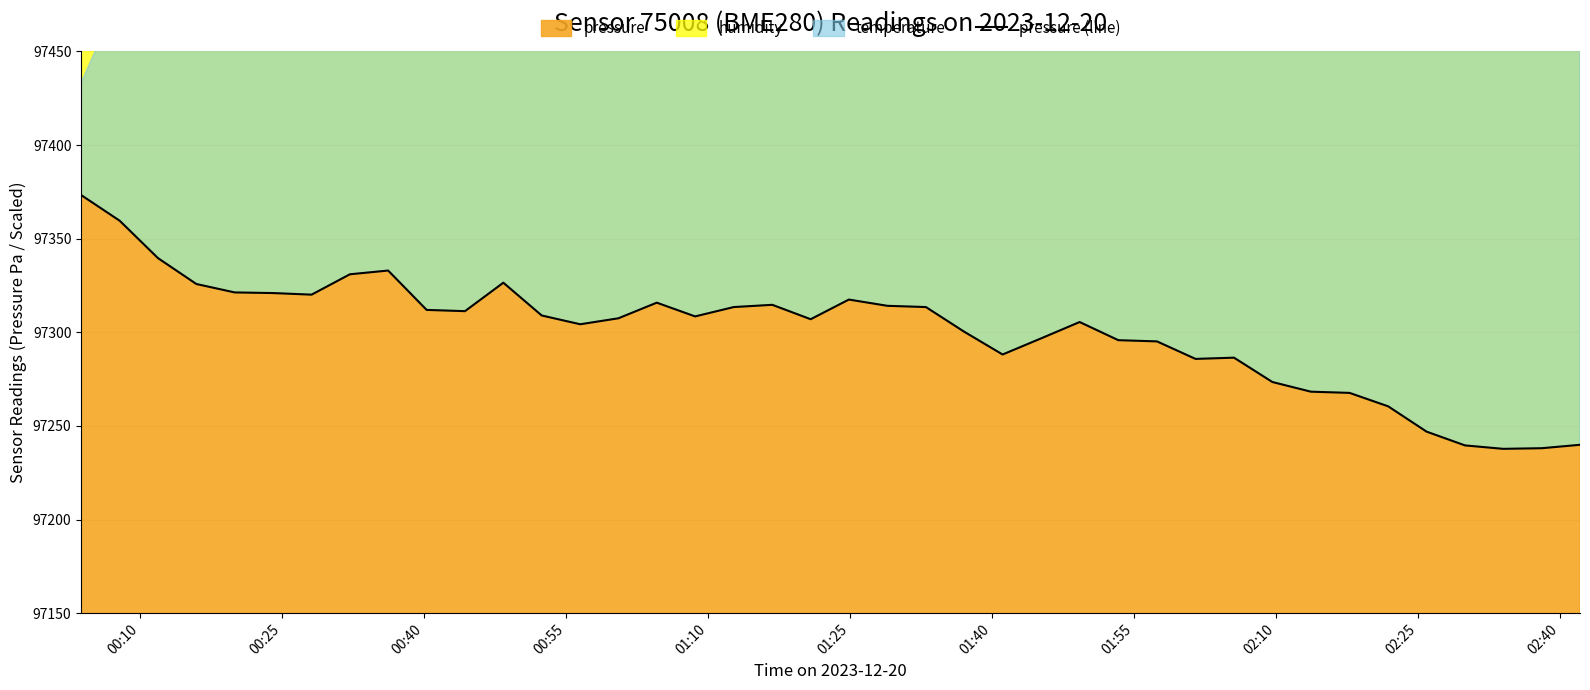

What is the minimum value for pressure?

97237.8